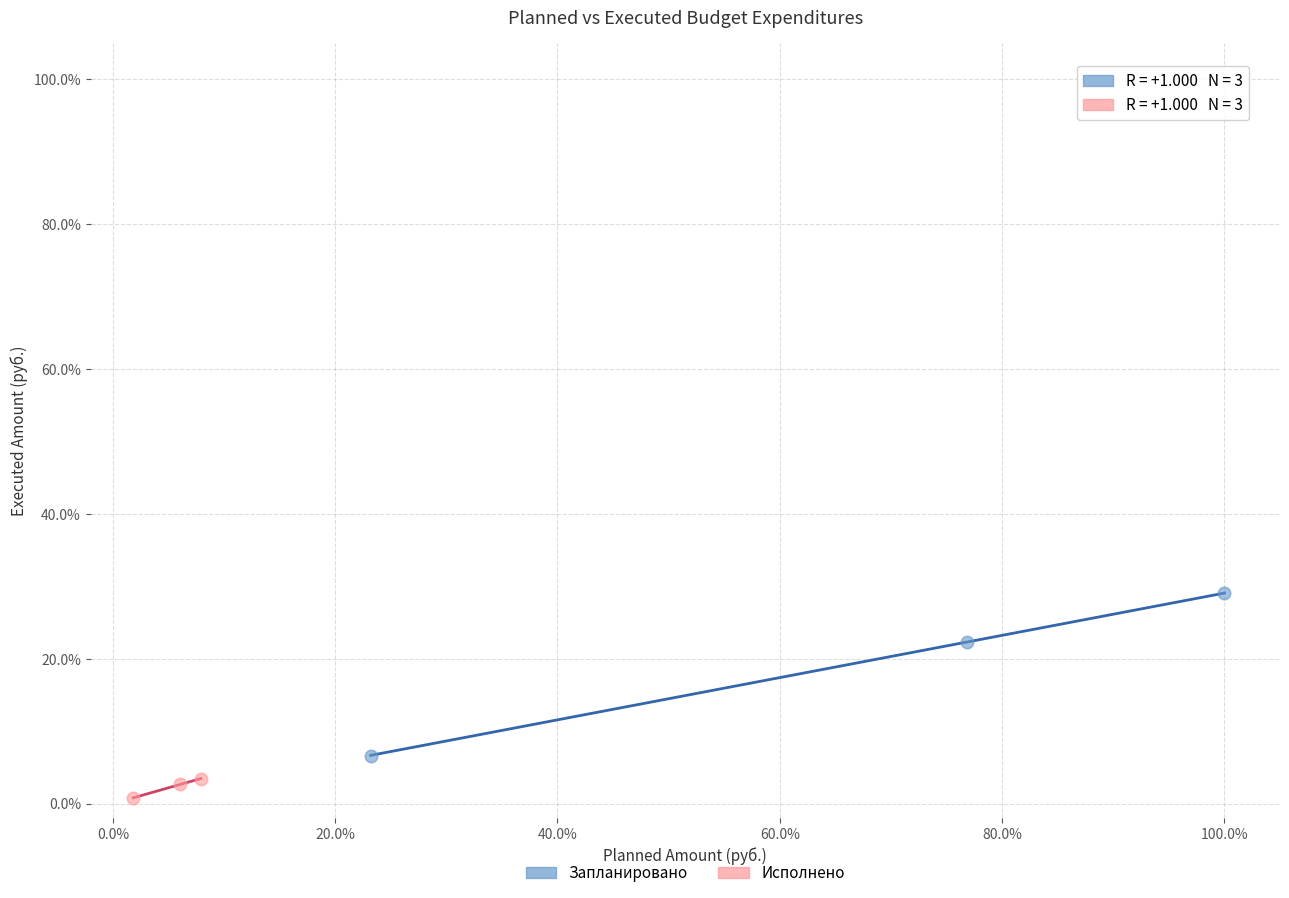

What are all the series names shown in the legend?

Запланировано, Исполнено